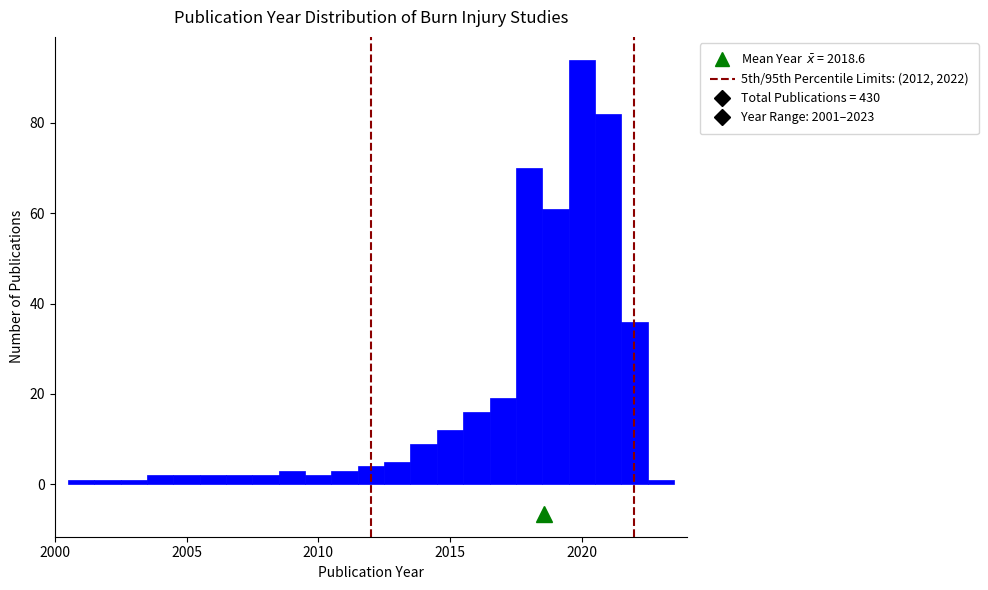

Read against the x-axis, roughly where is the centre of the tallest bar?

2020.0